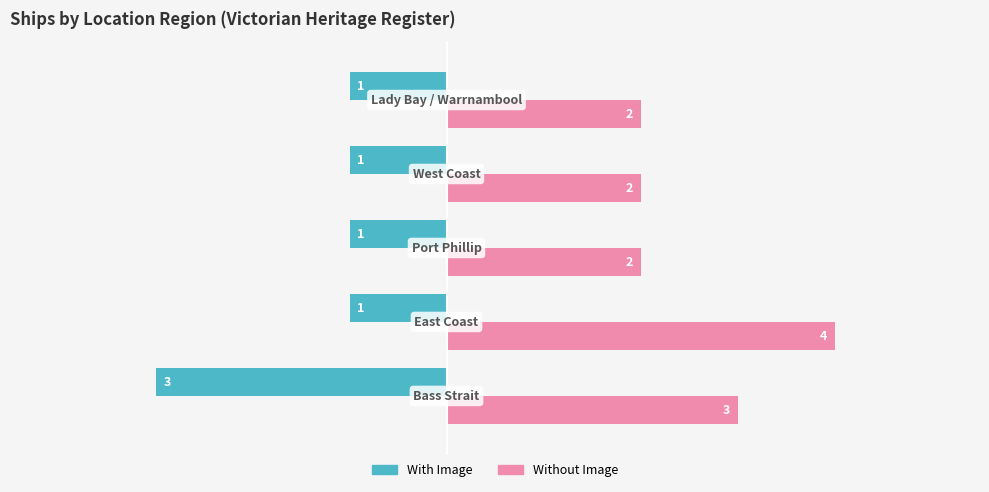

What is the difference between the maximum and minimum values in the With Image series?

2